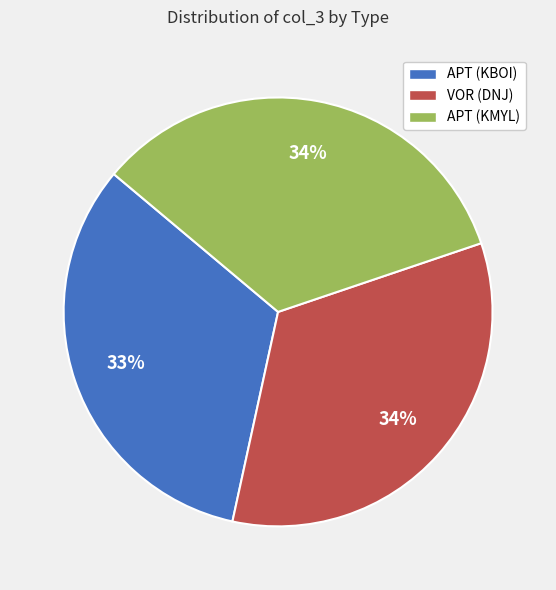

How many segments does this pie chart have?

3